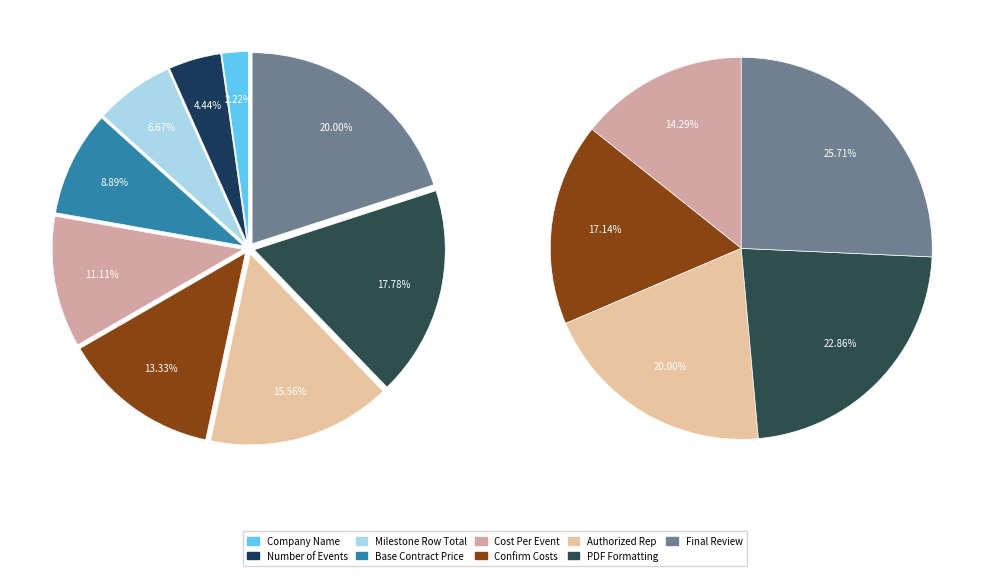

How many slices are in this pie chart?

9